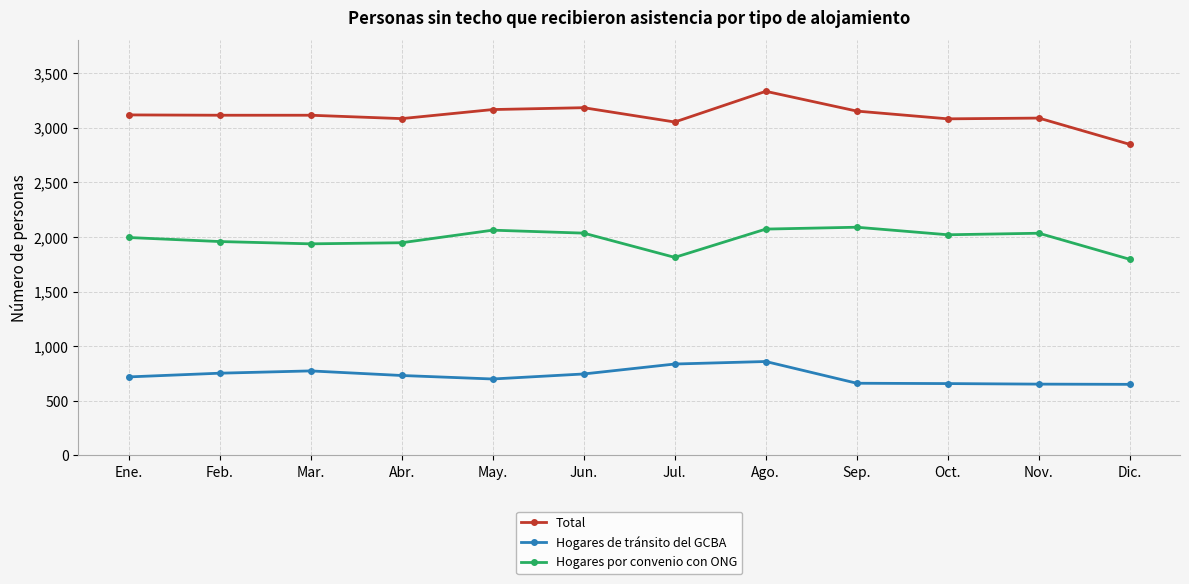

Rank the series by their average value, from highest to lowest.

Total, Hogares por convenio con ONG, Hogares de tránsito del GCBA